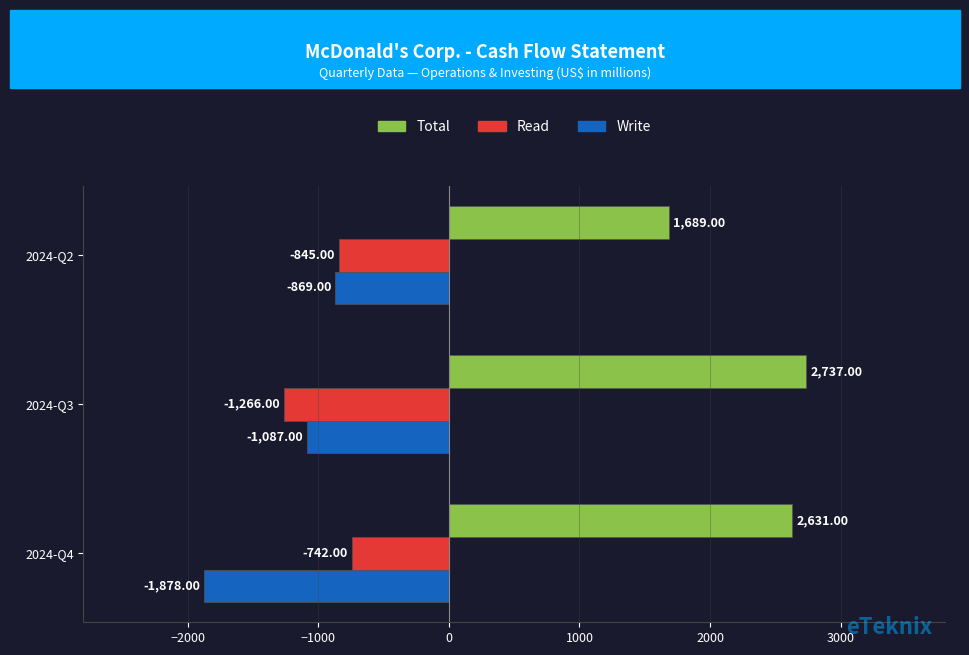

What is the sum of the Write values at 2024-Q3 and 2024-Q4?

-2965